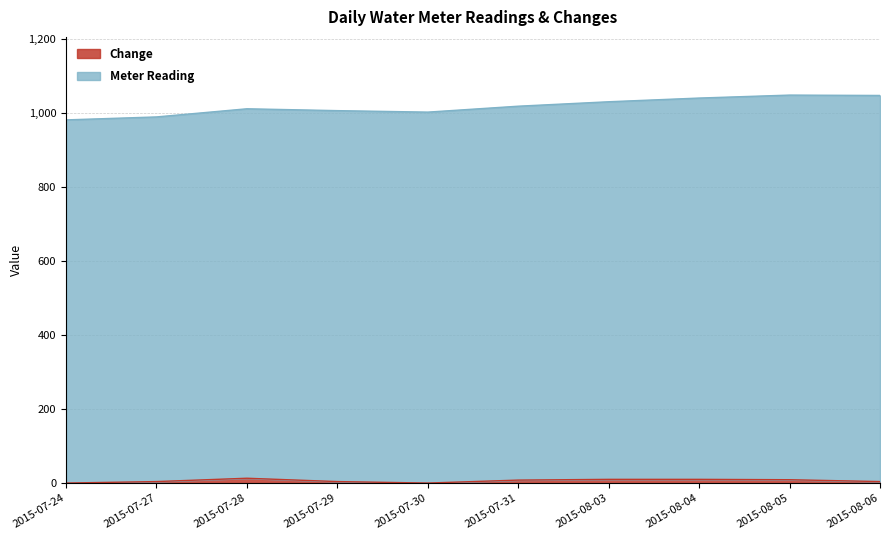

What is the sum of all Change values?

62